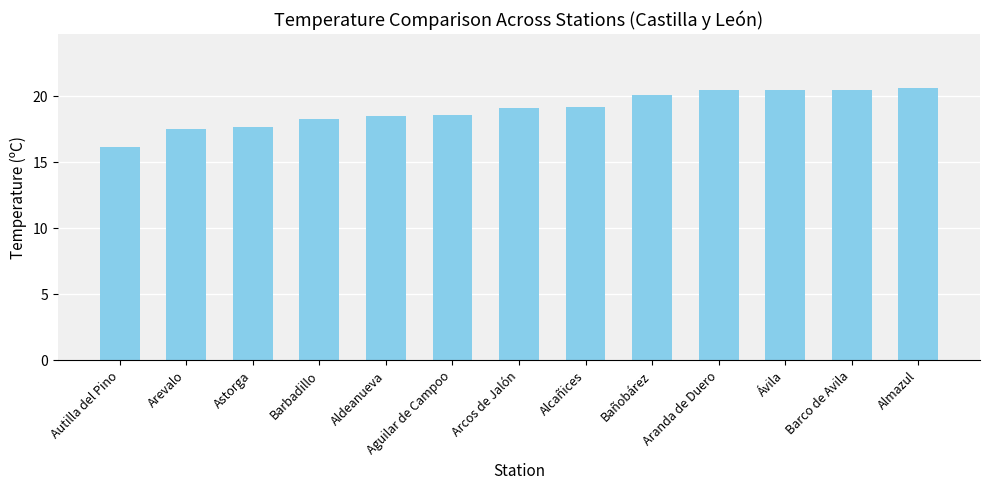

What is the sum of the values at Aranda de Duero and Barco de Avila?

41.0